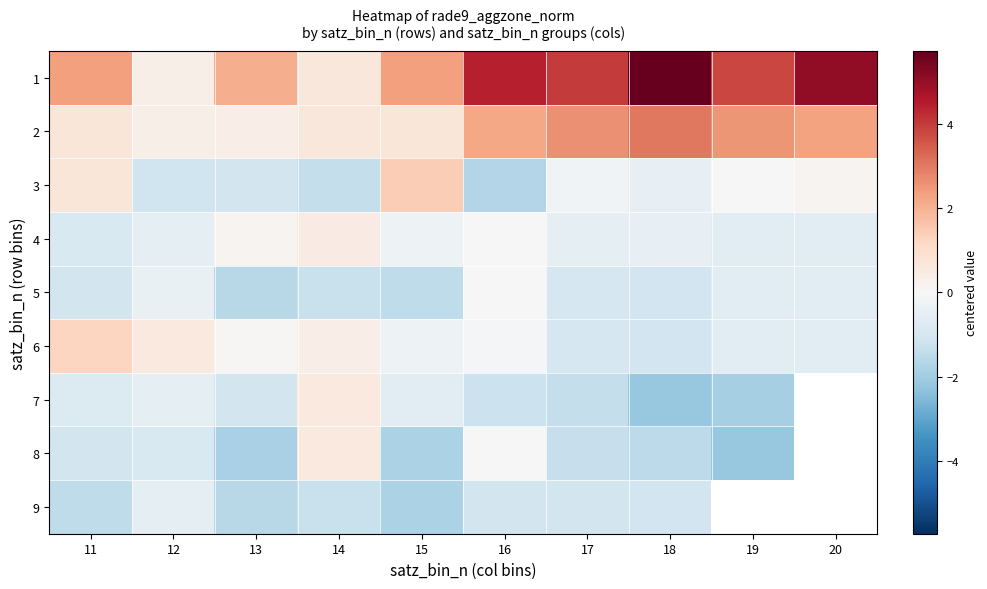

What is the lowest value of the 8 series?

-2.1